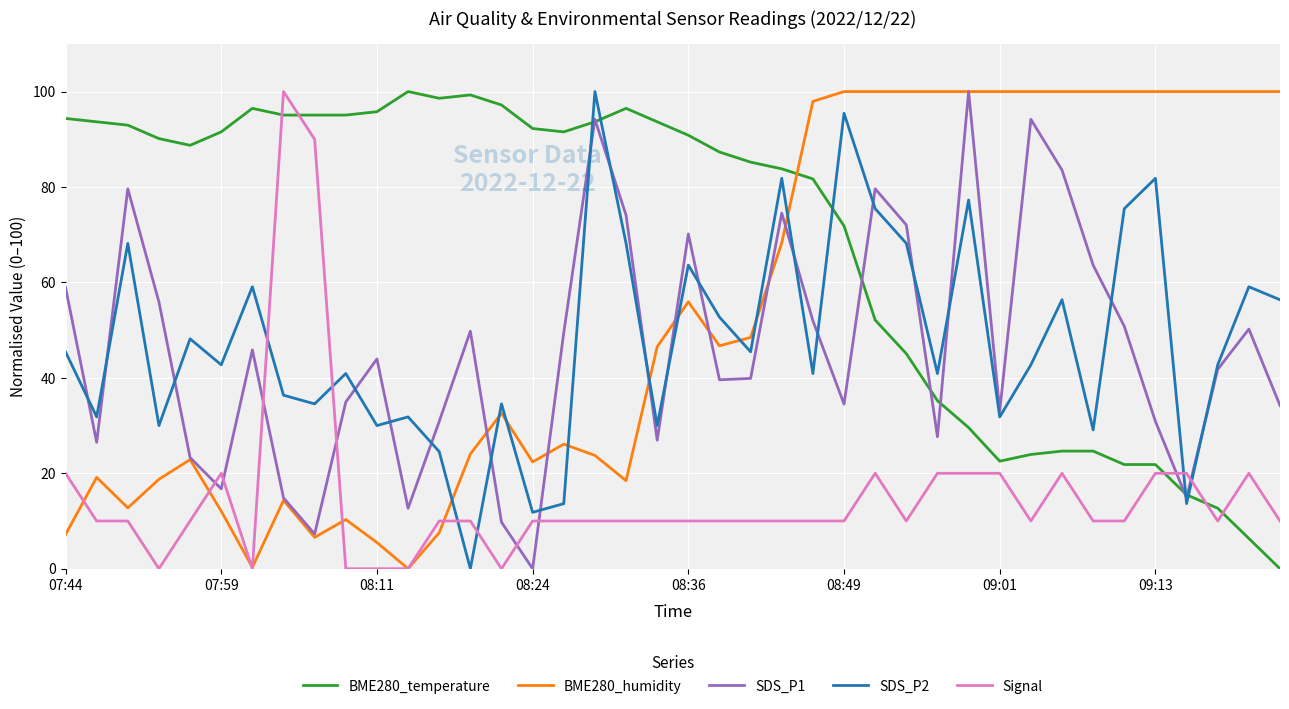

What is the difference between the maximum and minimum values in the SDS_P1 series?

100.0